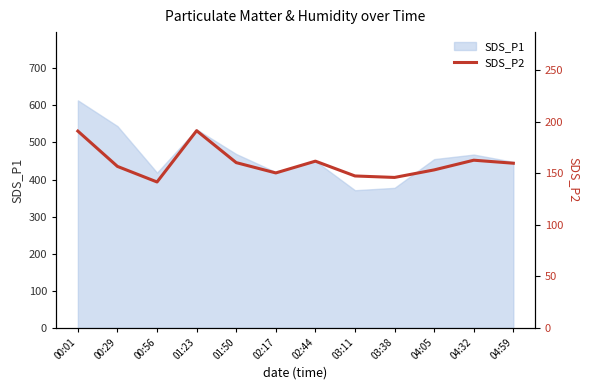

Which category has the highest value in the SDS_P1 series?

00:01